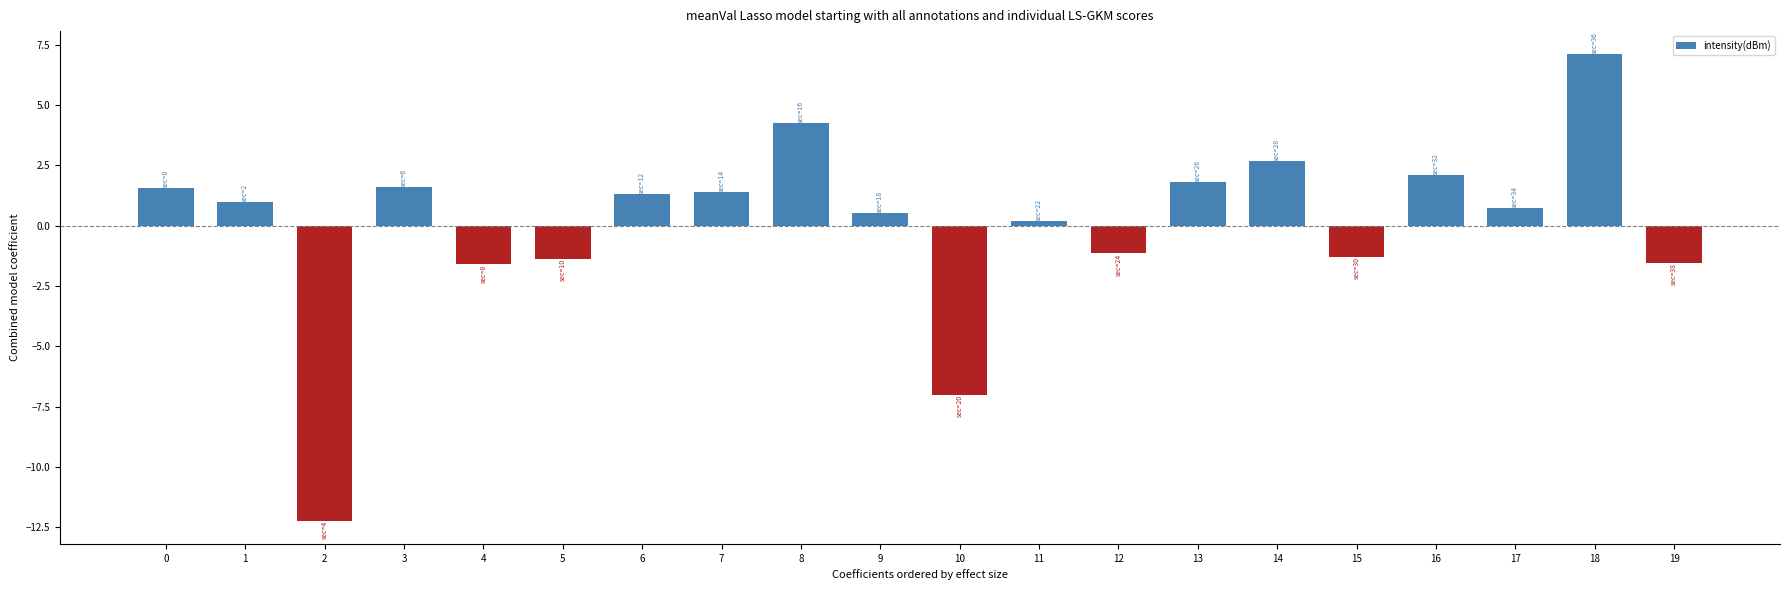

The value at 8 is 4.3. True or false?

True